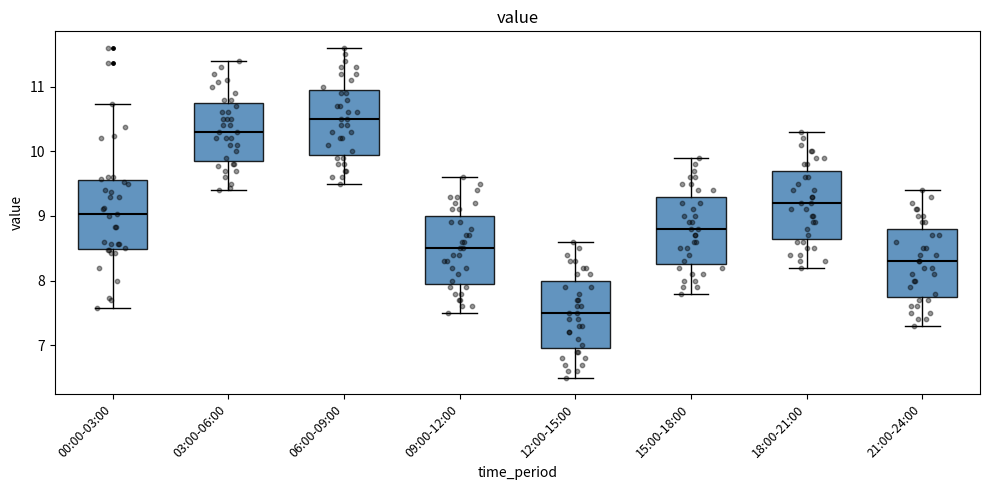

Which box's median line is the lowest?

12:00-15:00